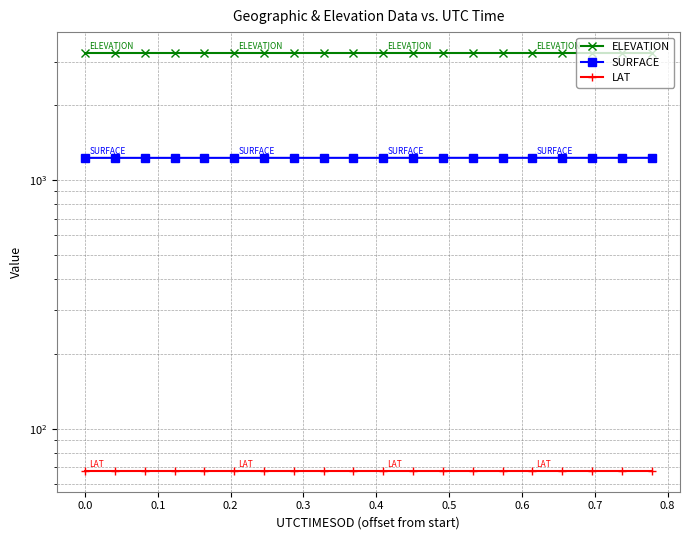

What is the difference between the maximum and minimum values in the SURFACE series?

0.5